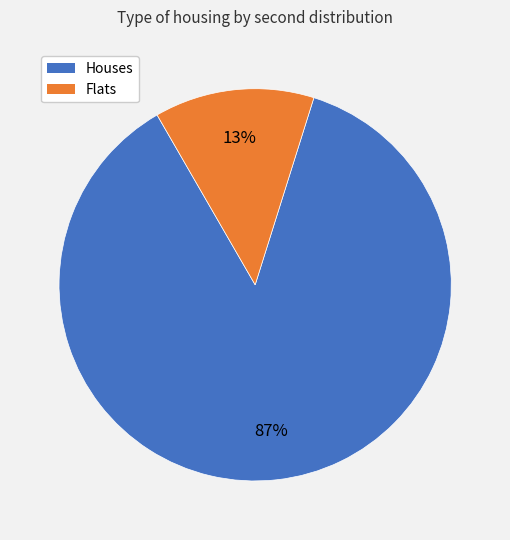

Does any single category account for the majority?

Yes